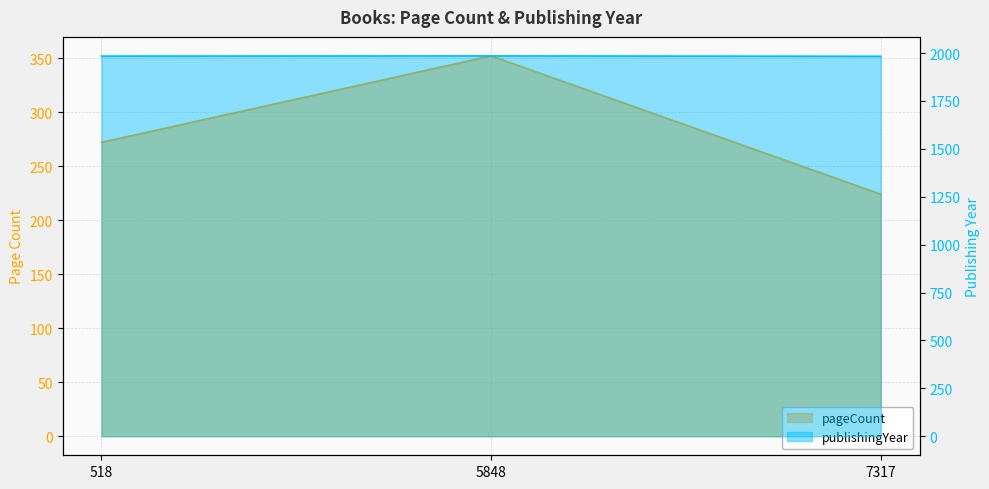

What is the lowest value of the publishingYear series?

1983